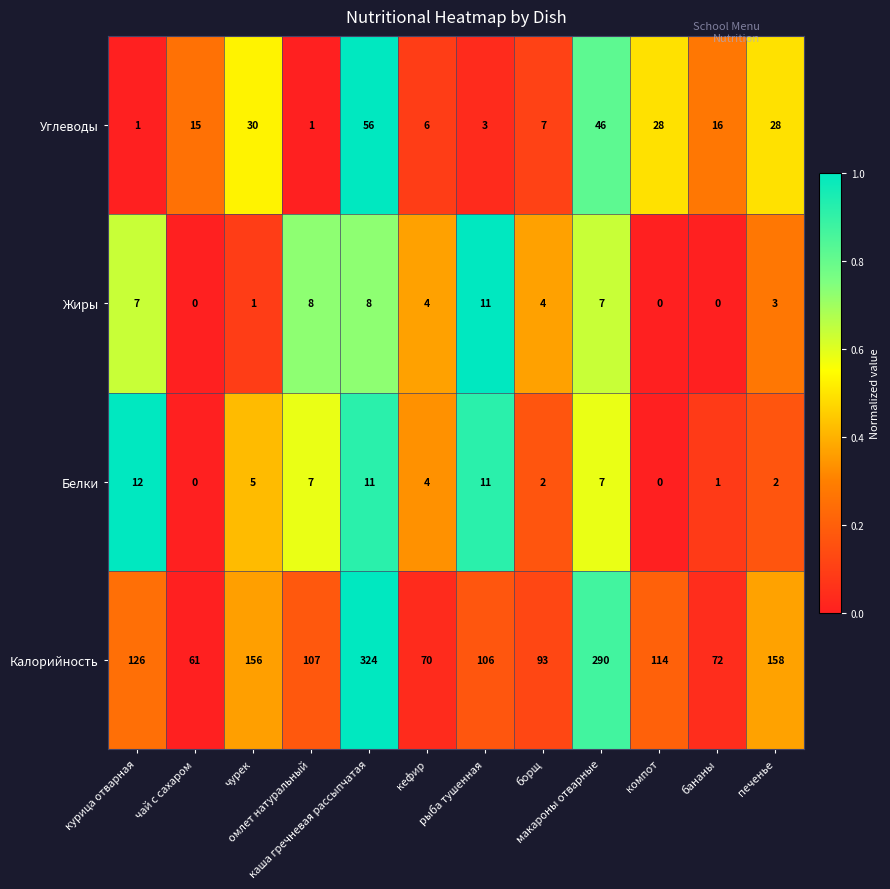

What is the maximum value for Жиры?

11